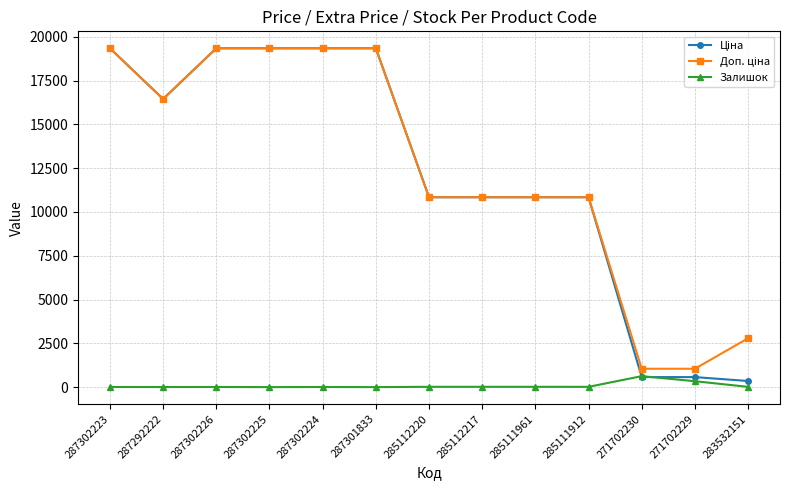

What is the greatest value displayed?

19343.1